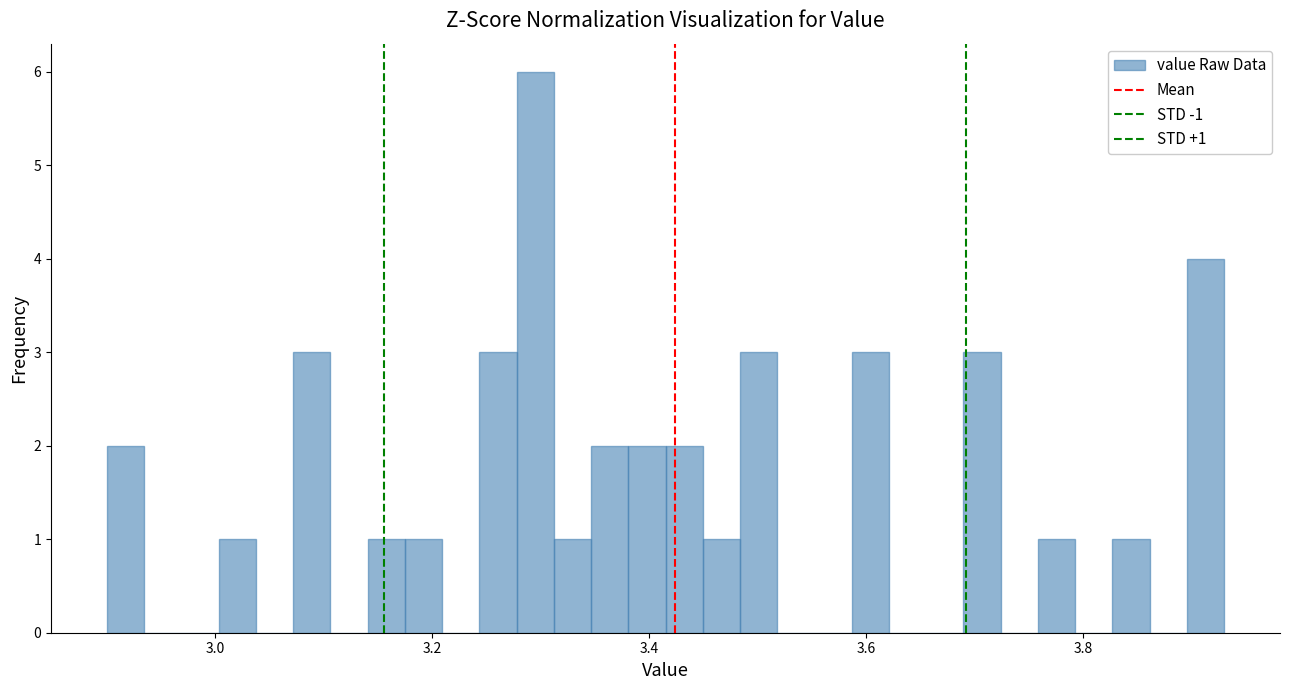

Read against the x-axis, roughly where is the centre of the tallest bar?

3.30